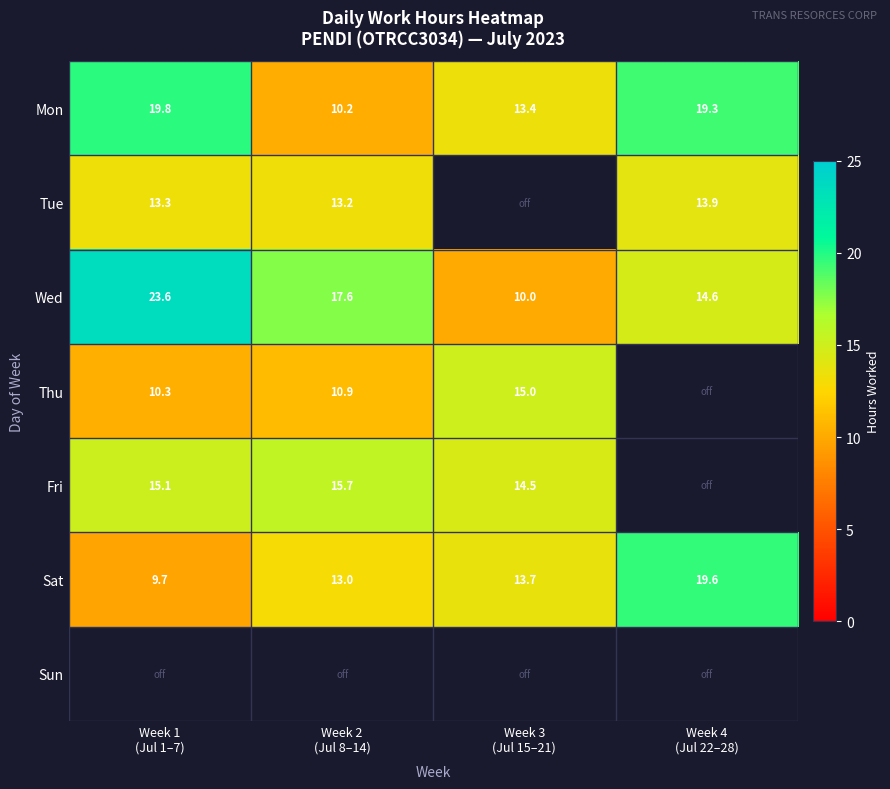

Is the value of Tue at Week 1 (Jul 1–7) greater than the value of Mon at Week 3 (Jul 15–21)?

No